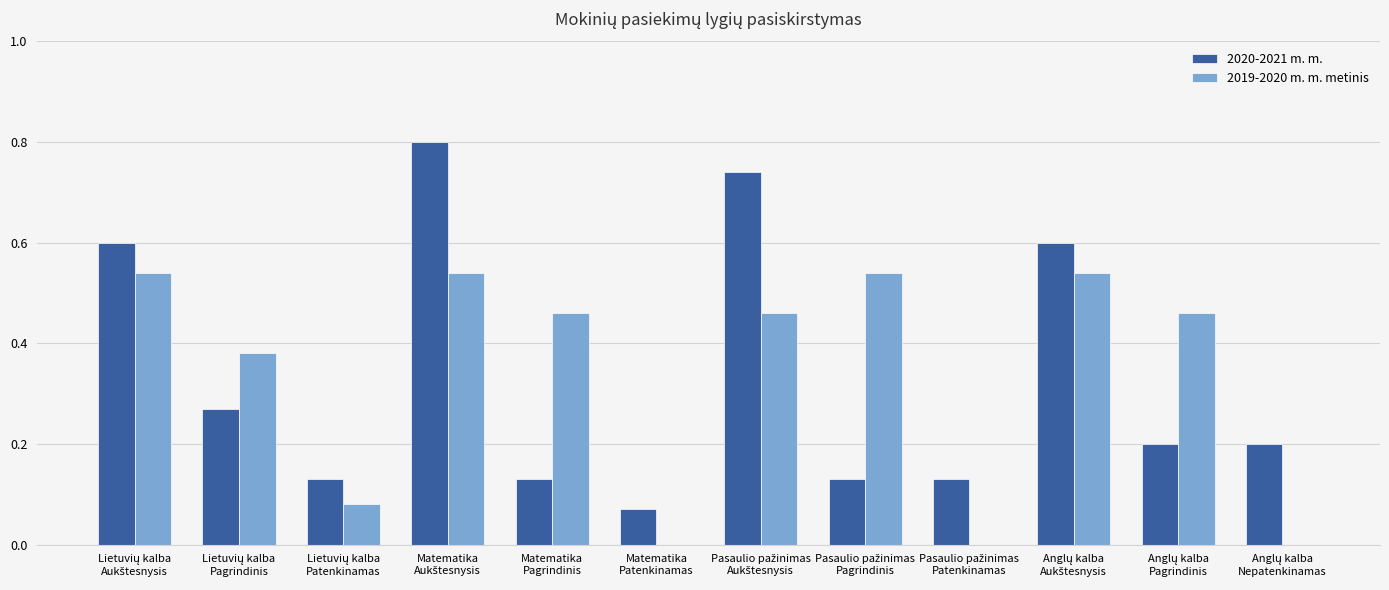

How many distinct data groups are displayed?

2